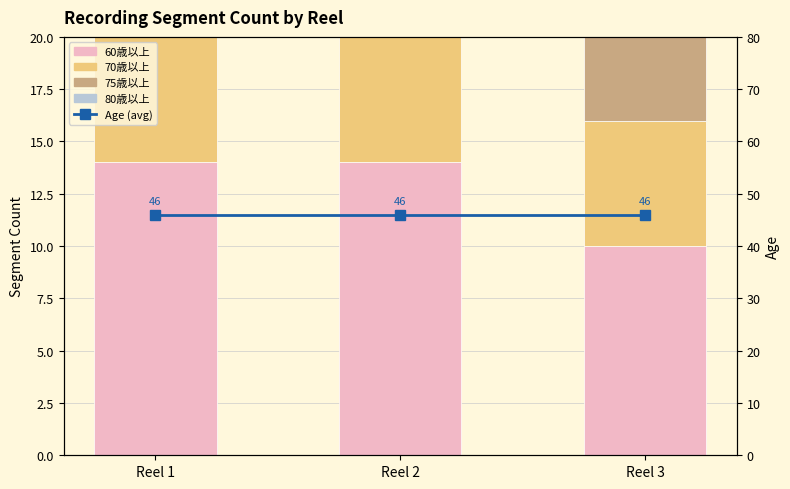

Which category has the highest value across all series?

Reel 1